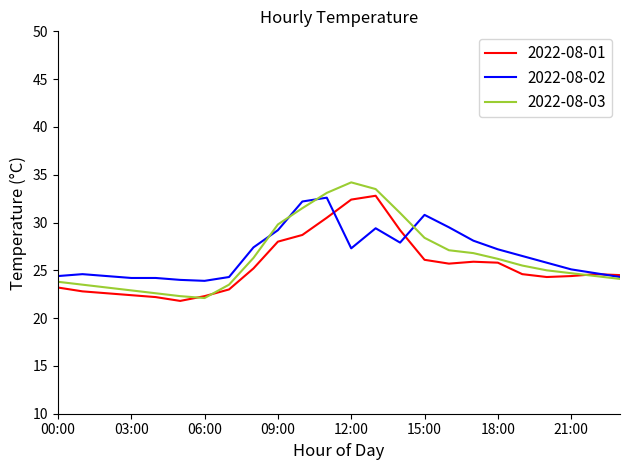

What is the greatest value displayed?

34.2